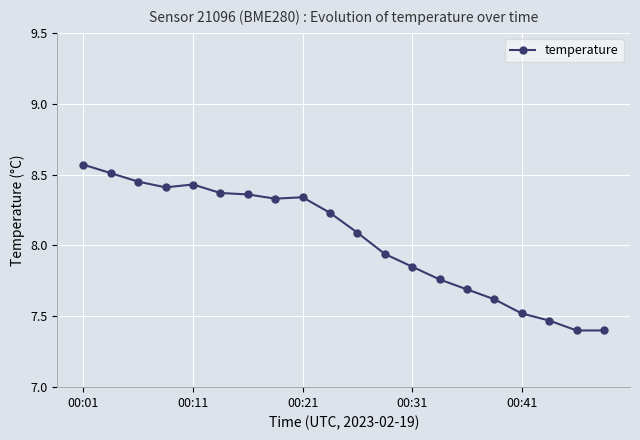

What is the minimum value shown in the chart?

7.4